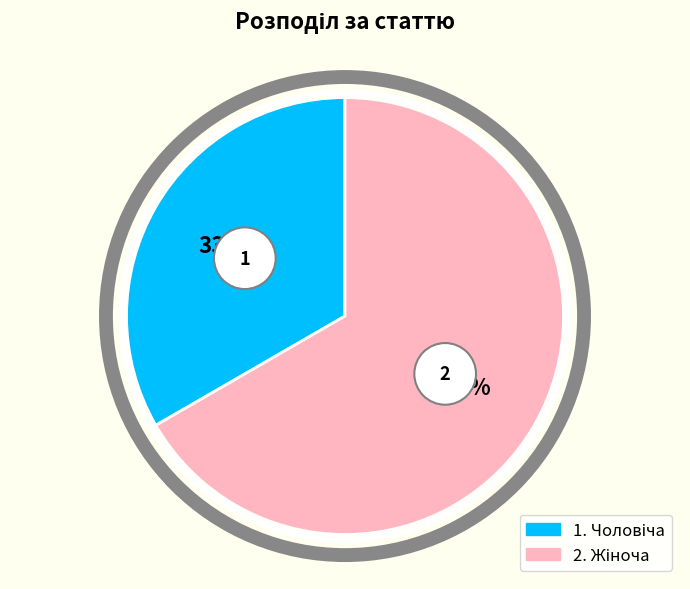

Is the sum of Чоловіча and Жіноча greater than half?

Yes